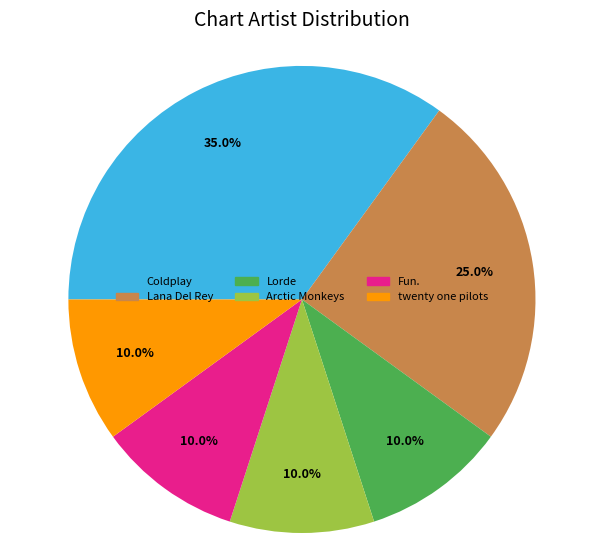

What portion of the pie excludes twenty one pilots?

90.0%